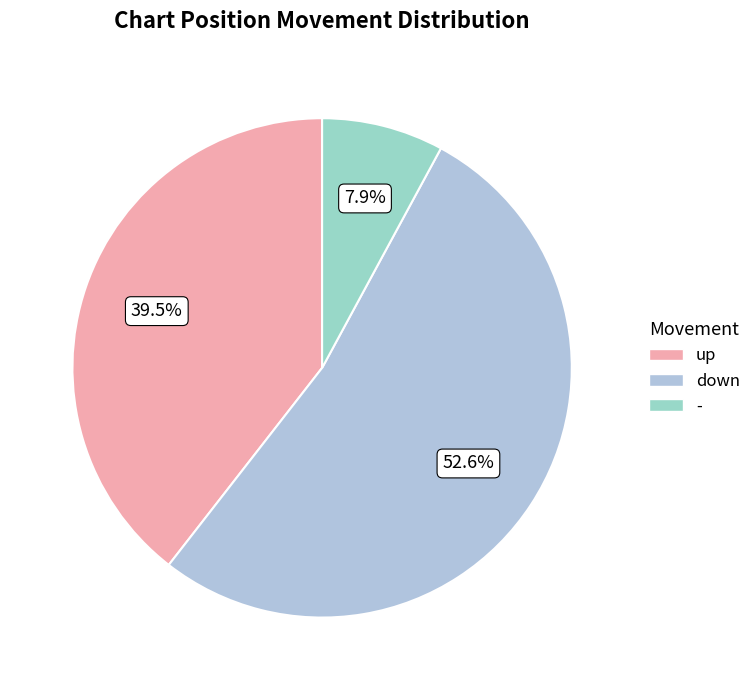

Approximately how many times larger is the value at down compared to -?

6.7